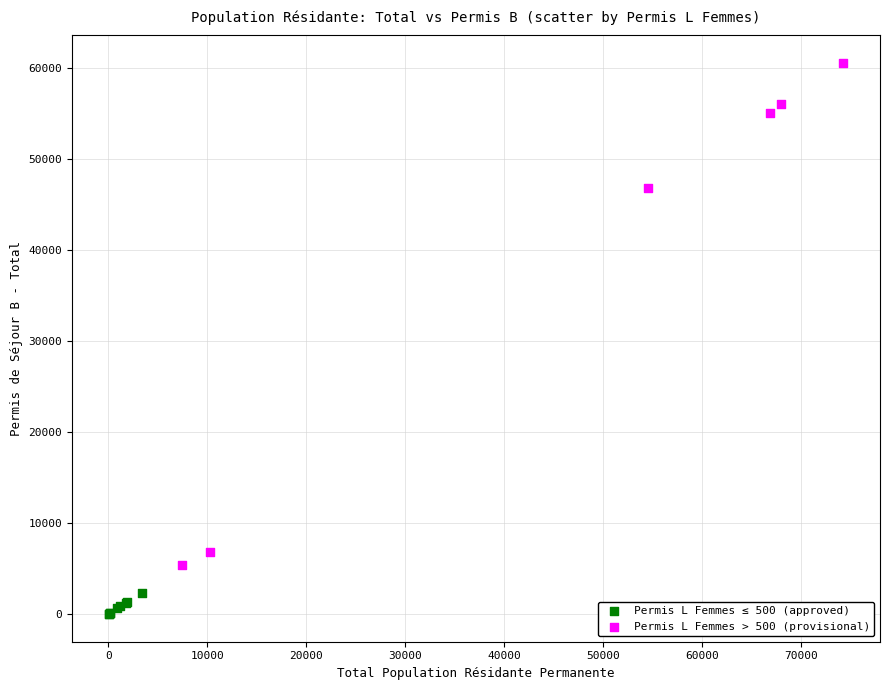

Which series has the widest spread of Y values?

Permis L Femmes > 500 (provisional)